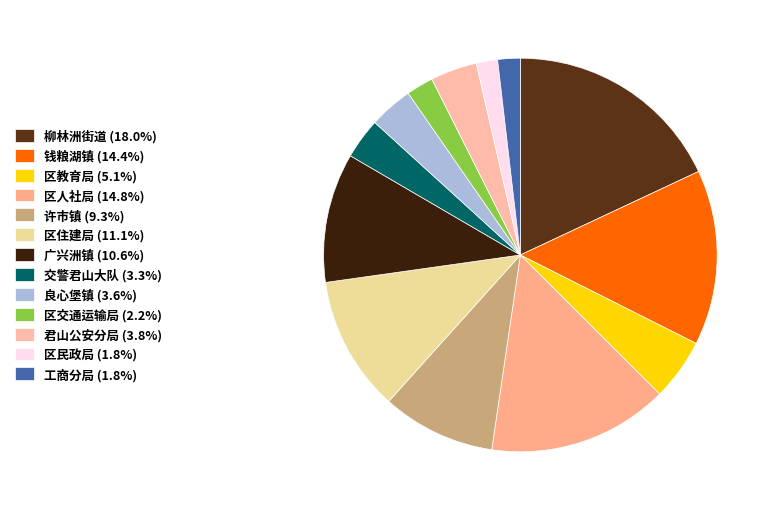

The 区住建局 slice represents 20% of the pie. True or false?

False